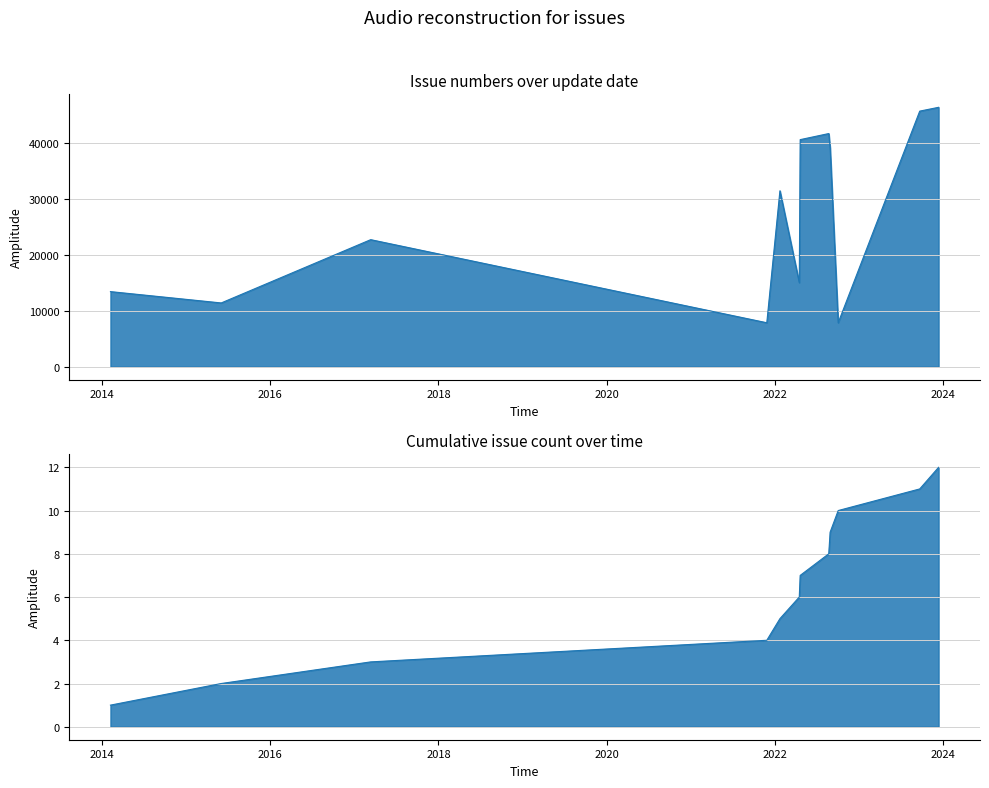

How many lines are shown in the chart?

1